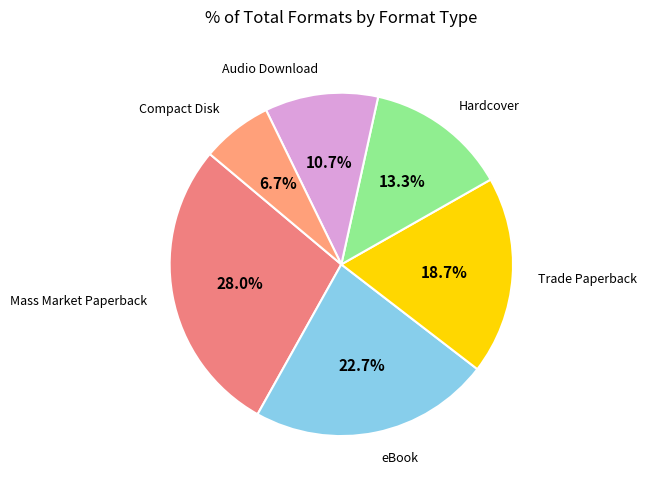

How many segments does this pie chart have?

6